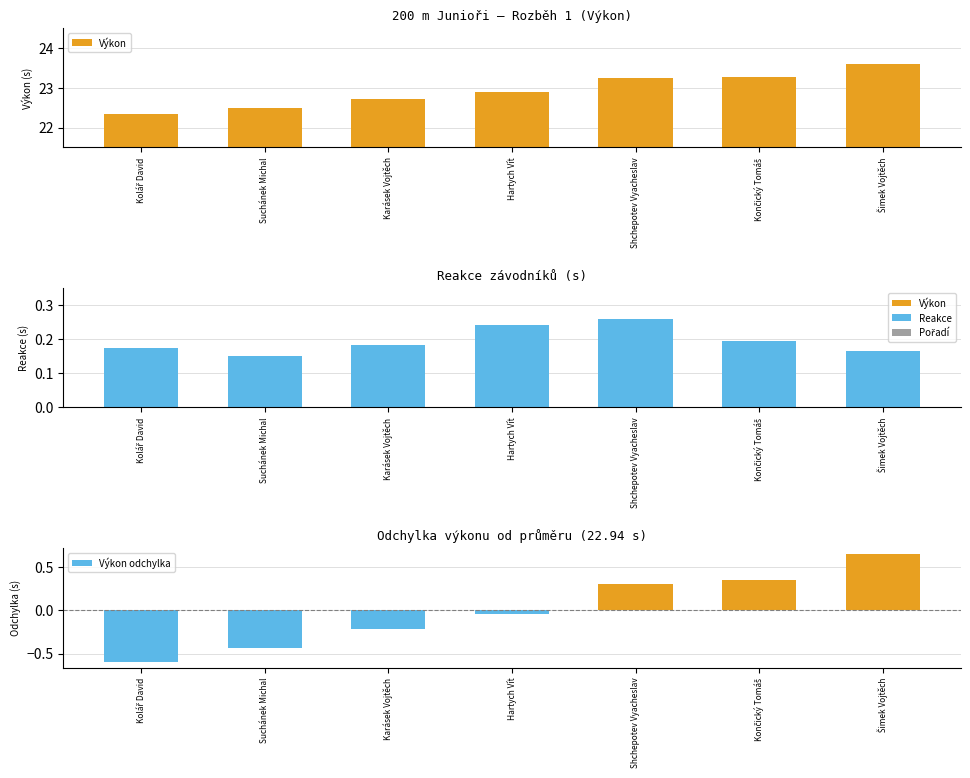

What is the difference between the Výkon odchylka values at Končický Tomáš and Hartych Vít?

0.4